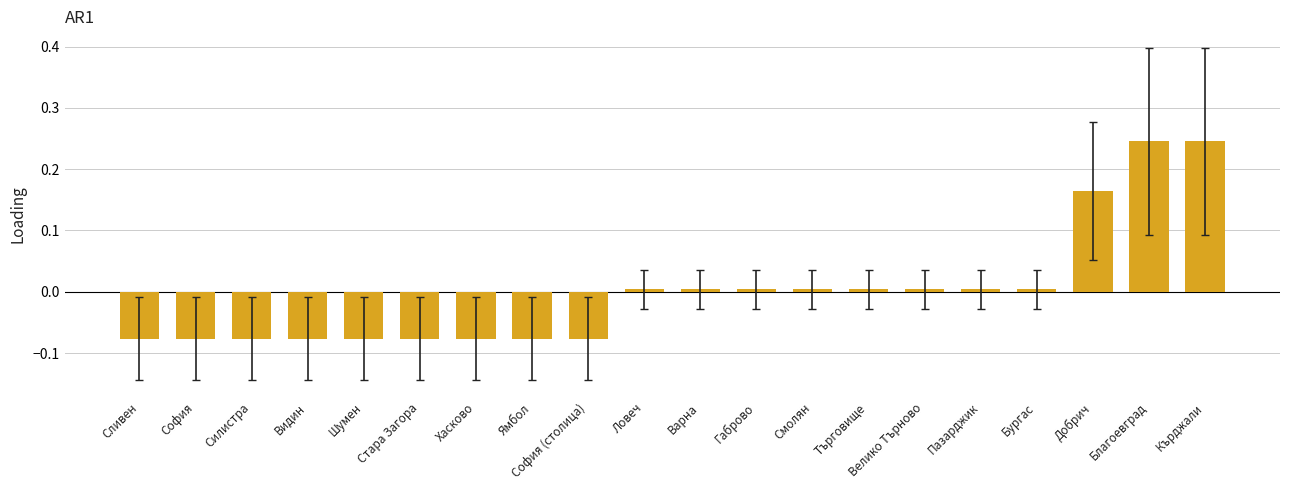

What is the difference between the second highest and second lowest values?

0.3